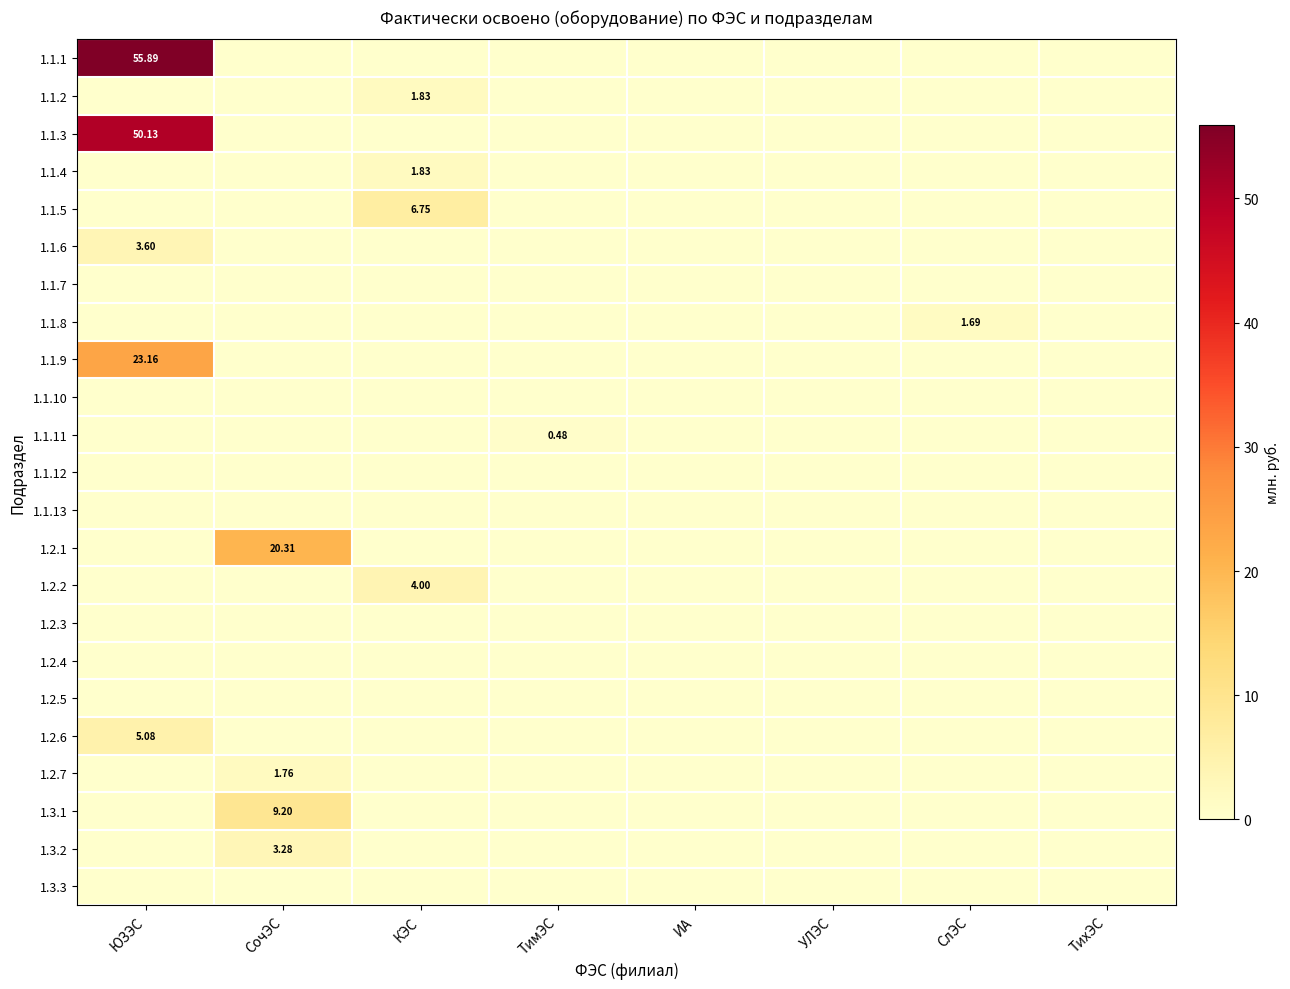

Rank the series by their maximum value, from lowest to highest.

1.1.7, 1.1.10, 1.1.12, 1.1.13, 1.2.3, 1.2.4, 1.2.5, 1.3.3, 1.1.11, 1.1.8, 1.2.7, 1.1.2, 1.1.4, 1.3.2, 1.1.6, 1.2.2, 1.2.6, 1.1.5, 1.3.1, 1.2.1, 1.1.9, 1.1.3, 1.1.1